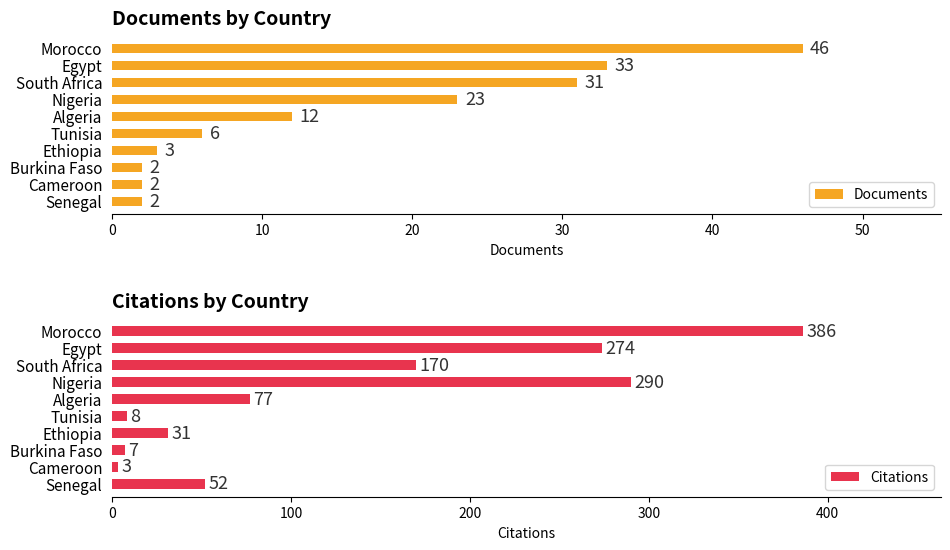

How many groups of bars are there?

10